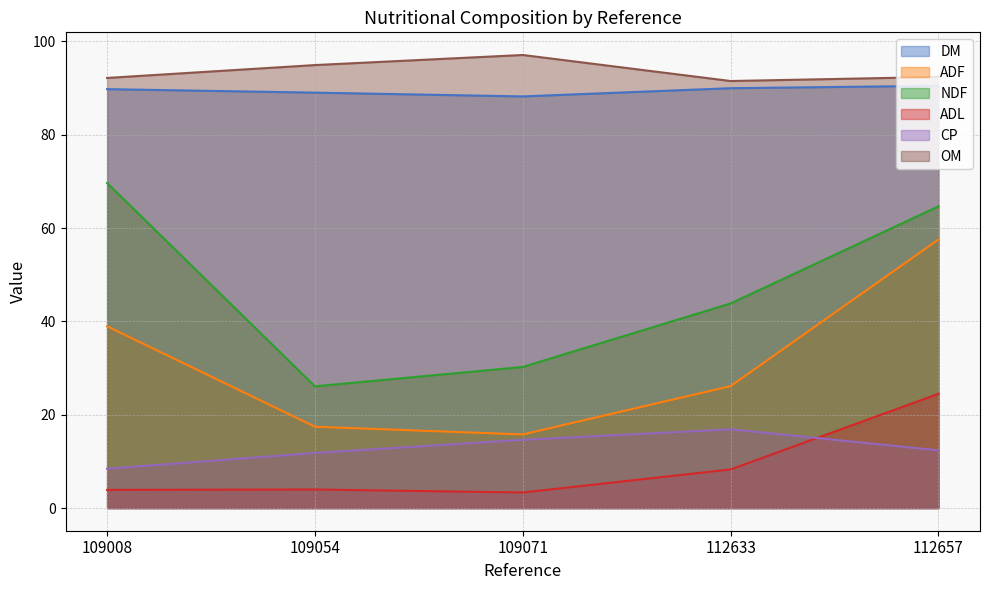

True or false: DM and ADF cross at least once.

False